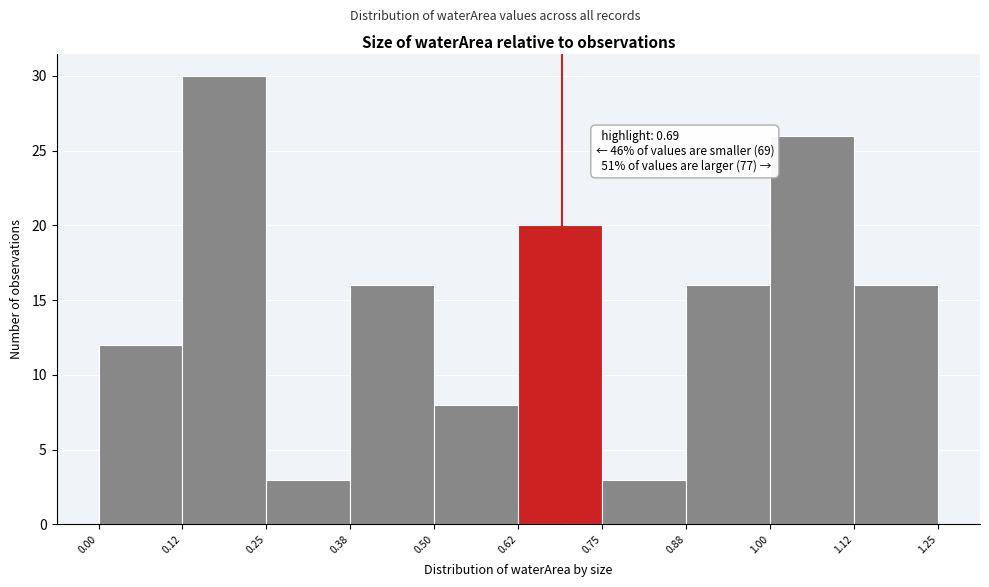

Which range on the x-axis has the tallest bar?

0.12 to 0.25